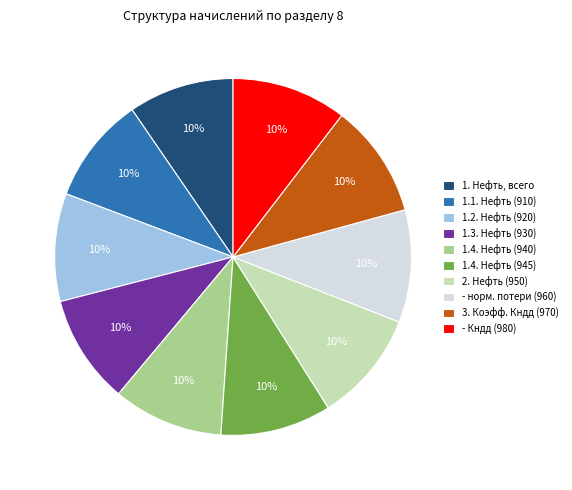

What percentage is the 1.4. Нефть (940) slice, to the nearest percent?

10%